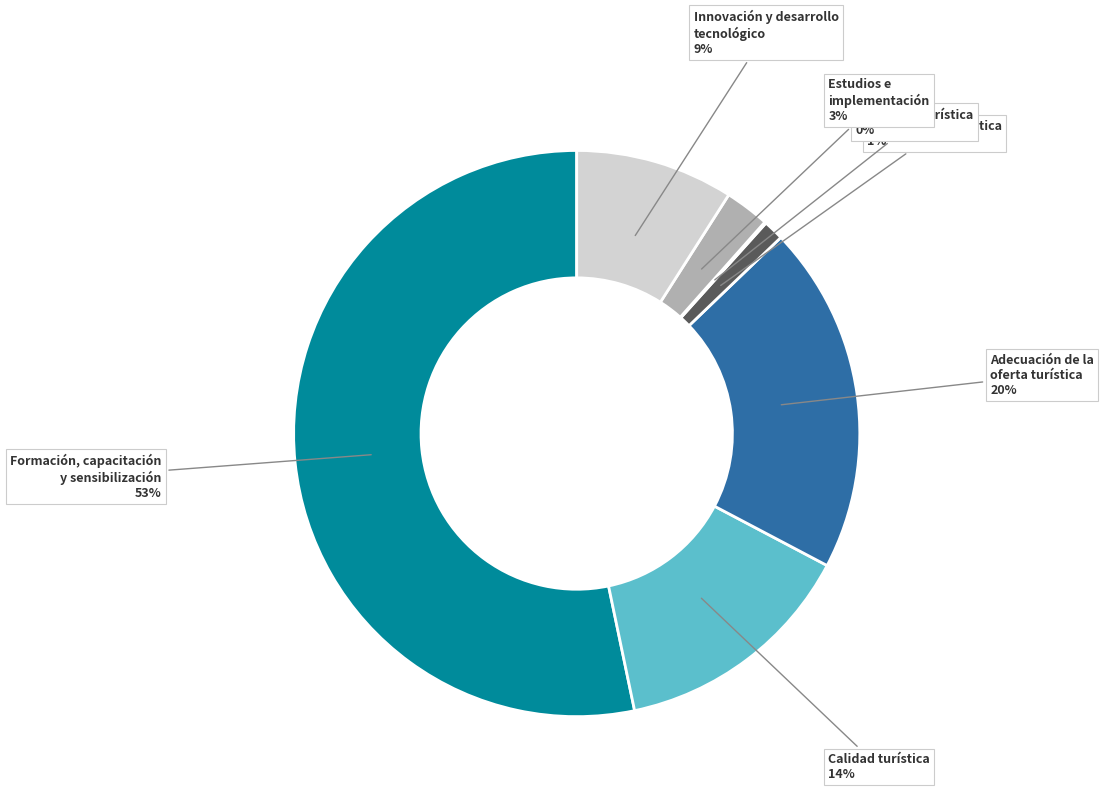

The Estudios e implementación slice represents 9% of the pie. True or false?

False